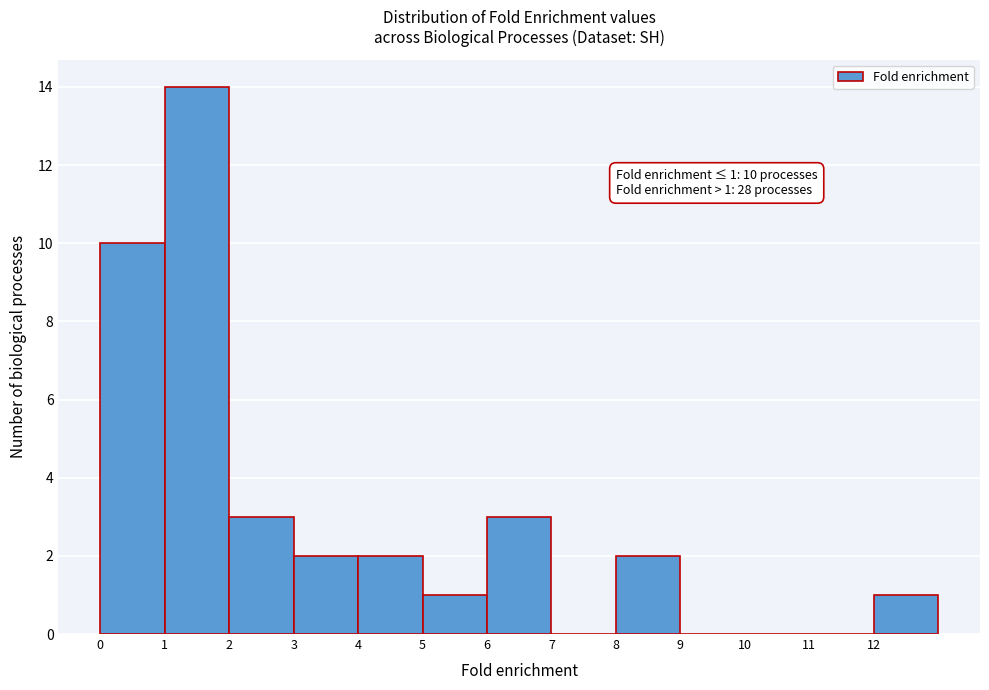

Over which range of the x-axis is the bar tallest?

1 to 2